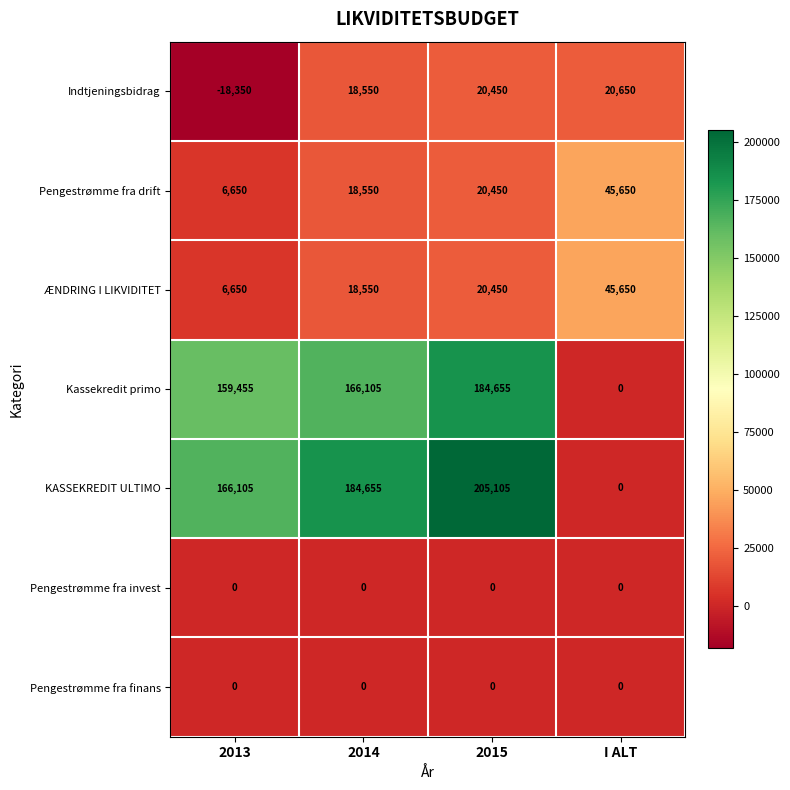

Between 2013 and 2014, which series saw the biggest shift?

Indtjeningsbidrag